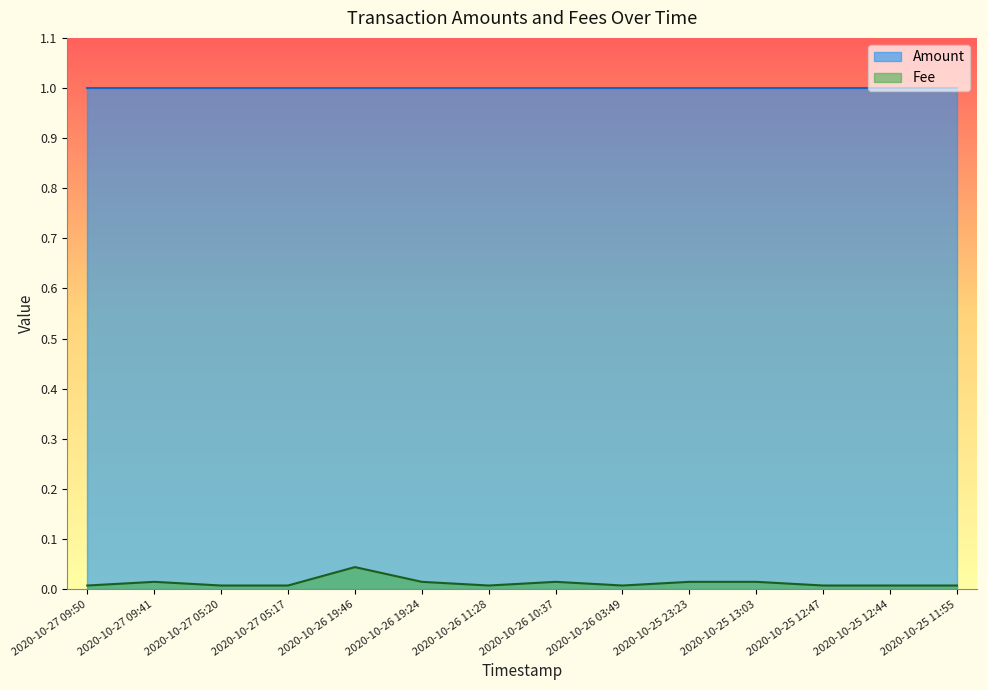

Rank the categories by value from lowest to highest.

2020-10-27 09:50, 2020-10-27 05:20, 2020-10-27 05:17, 2020-10-26 11:28, 2020-10-26 03:49, 2020-10-25 12:47, 2020-10-25 12:44, 2020-10-25 11:55, 2020-10-27 09:41, 2020-10-26 19:24, 2020-10-26 10:37, 2020-10-25 23:23, 2020-10-25 13:03, 2020-10-26 19:46